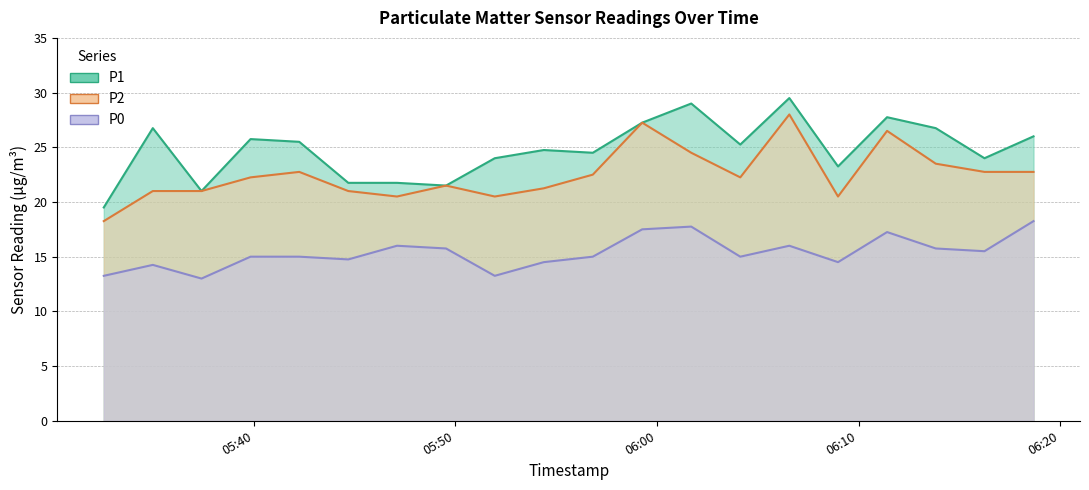

At how many categories does at least one series exceed 13?

20